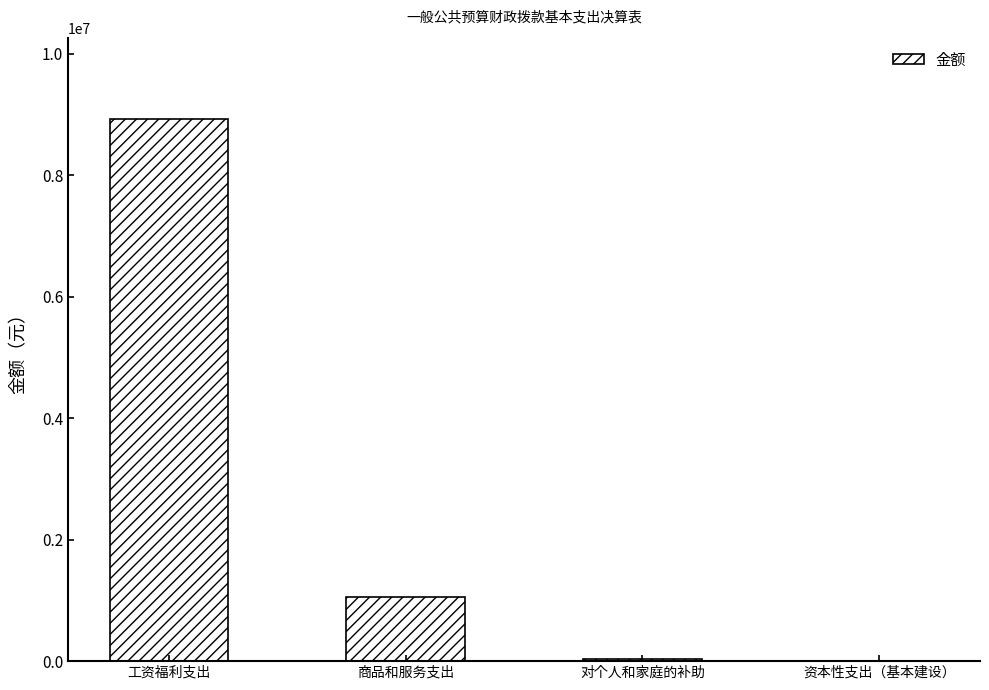

What is the sum of all values?

10031378.3